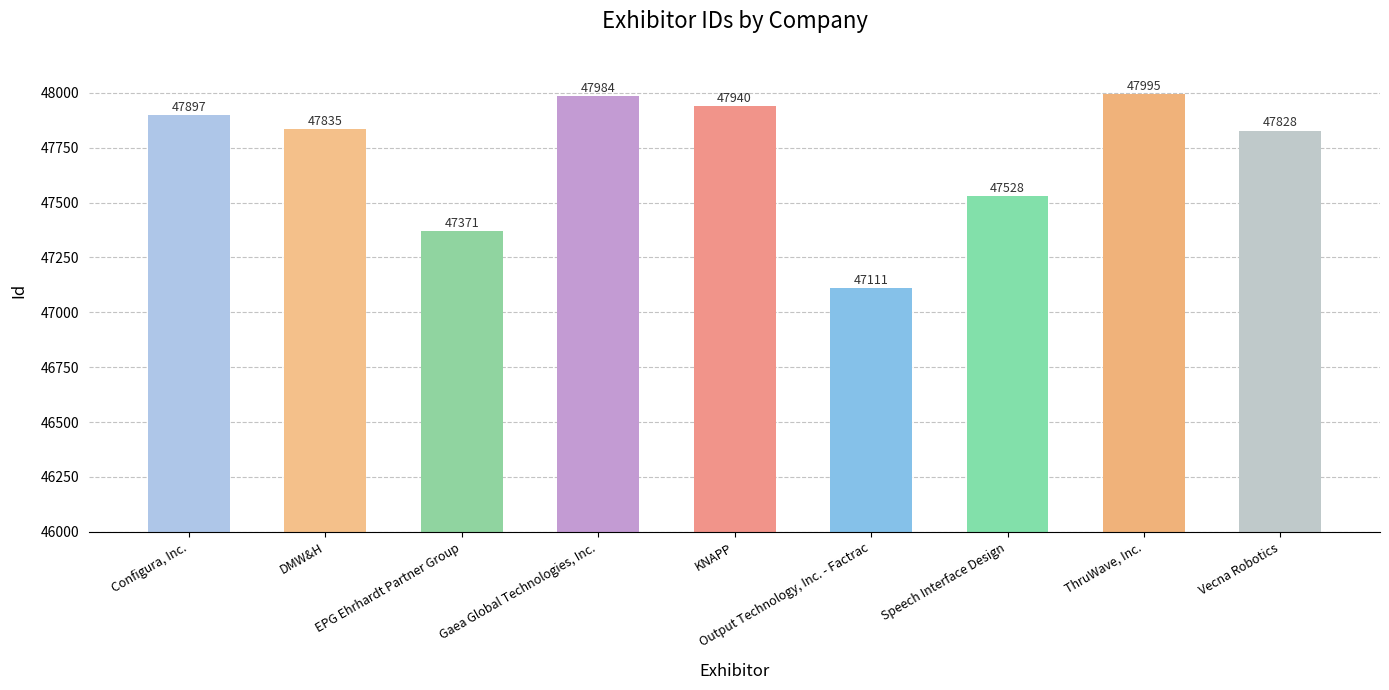

What is the label of the 5th bar from the right?

KNAPP